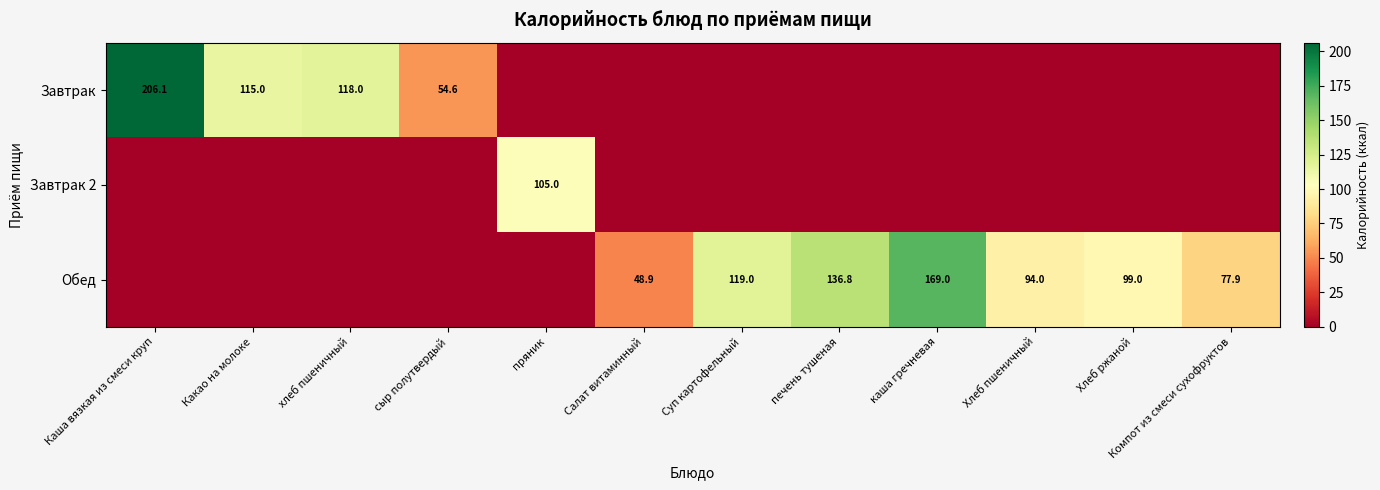

At how many categories does at least one series exceed 187?

1